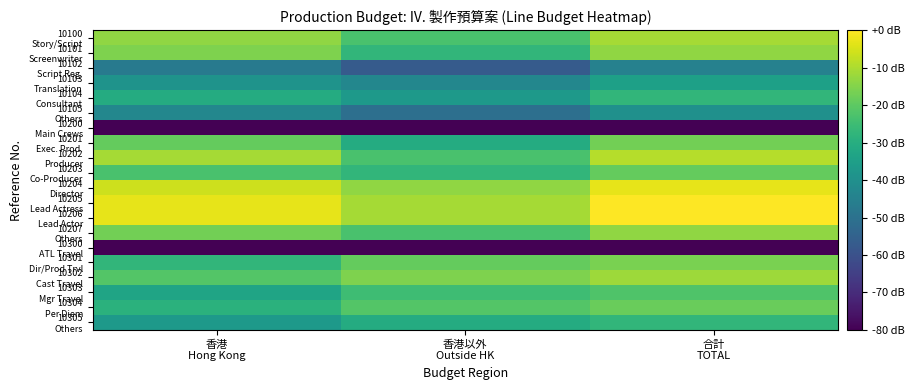

Which label corresponds to the largest value in the chart?

合計
TOTAL